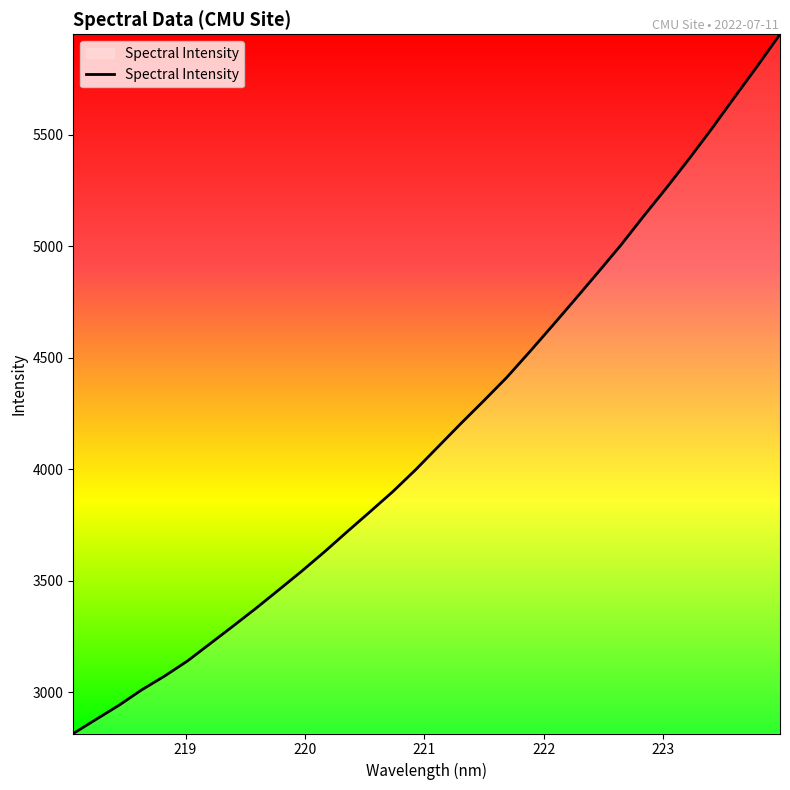

What is the greatest value displayed?

5950.0